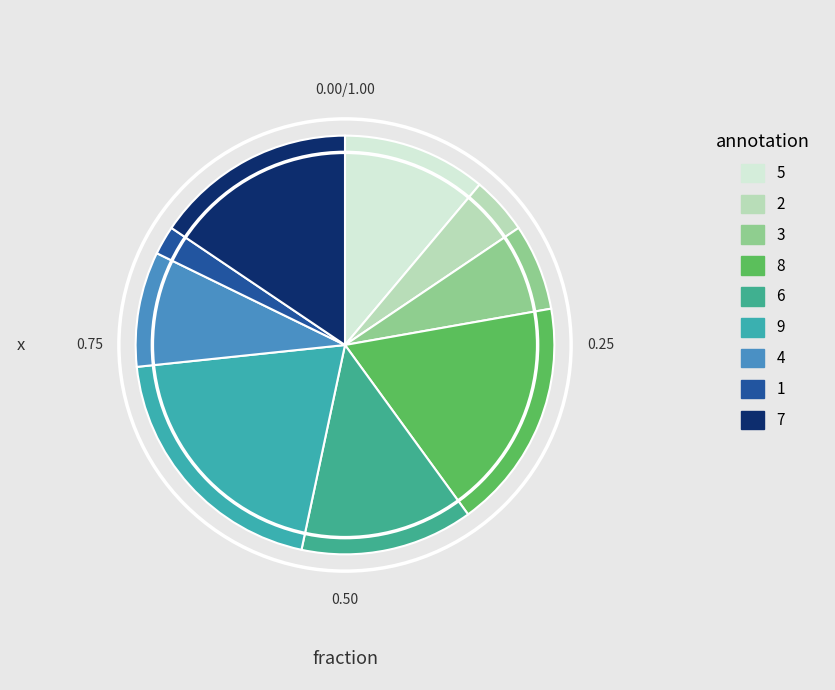

Count the number of slices in the pie.

9